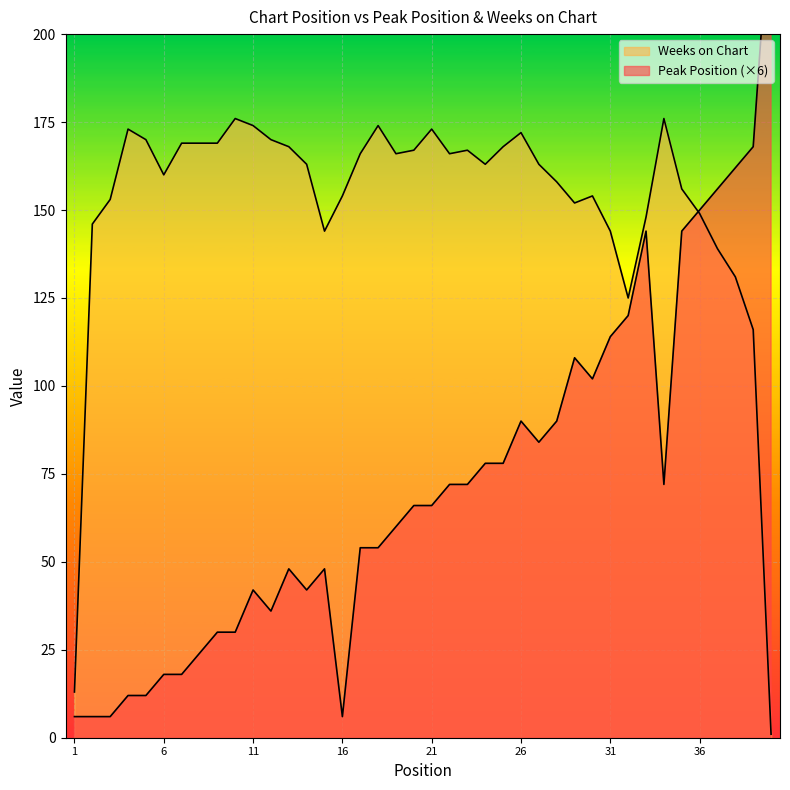

How many intersections are there between Weeks on Chart and Peak Position?

1